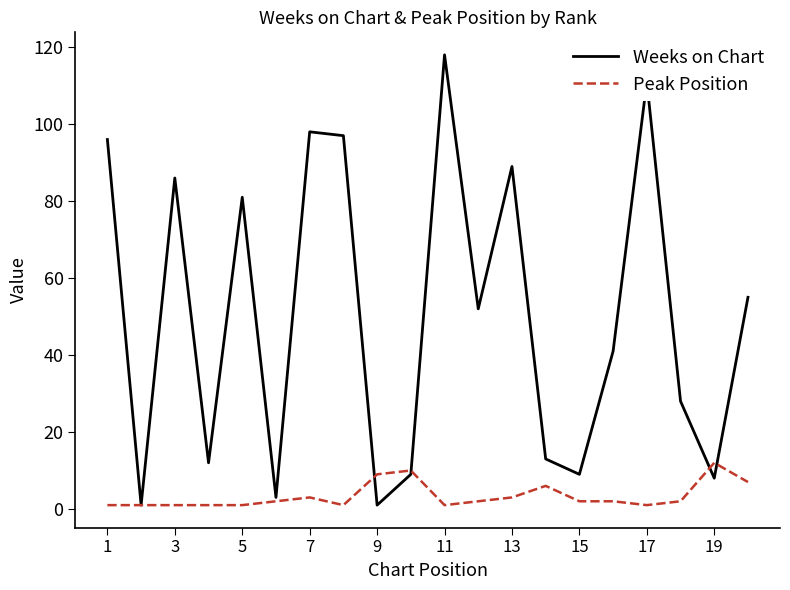

Which series has the largest range (max minus min)?

Weeks on Chart